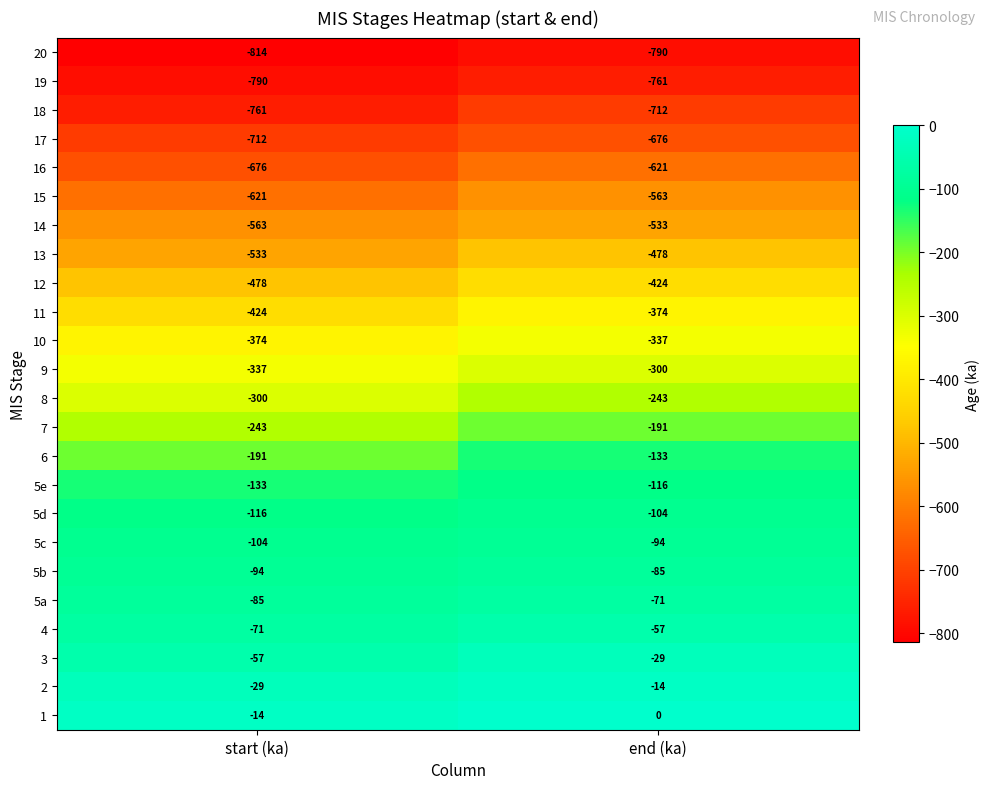

Which series has the largest total across all categories?

1